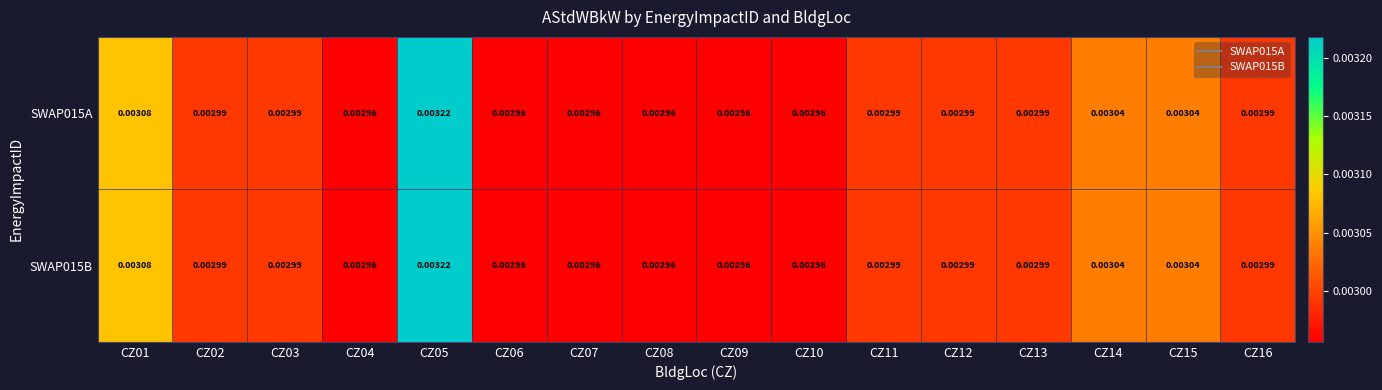

At which category is the sum across all series the highest?

CZ05